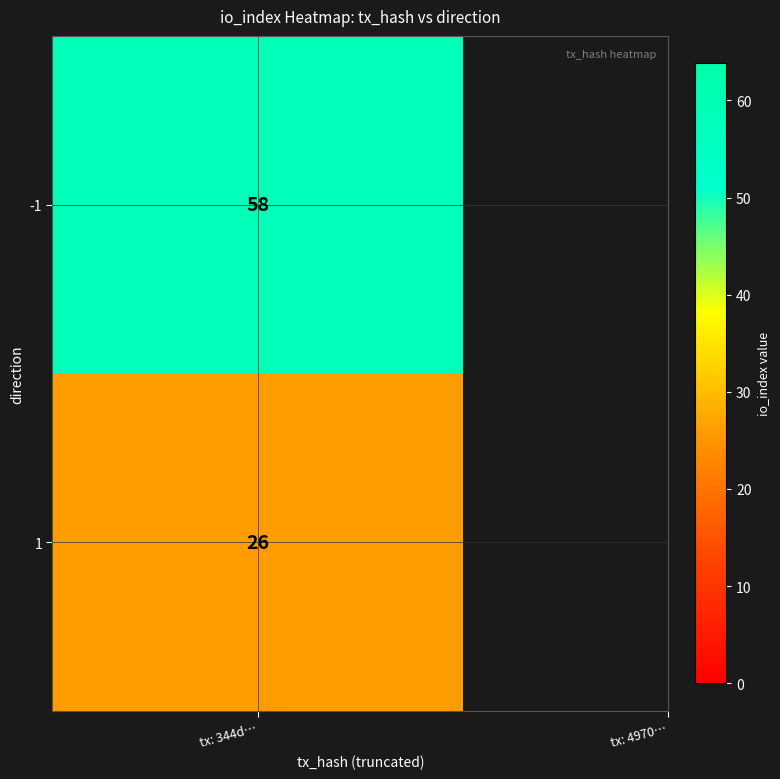

How many data points are less than 58?

1